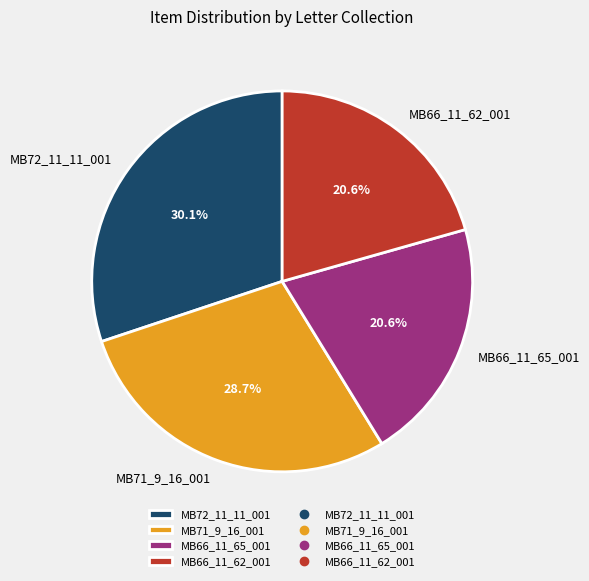

Count the number of slices in the pie.

4